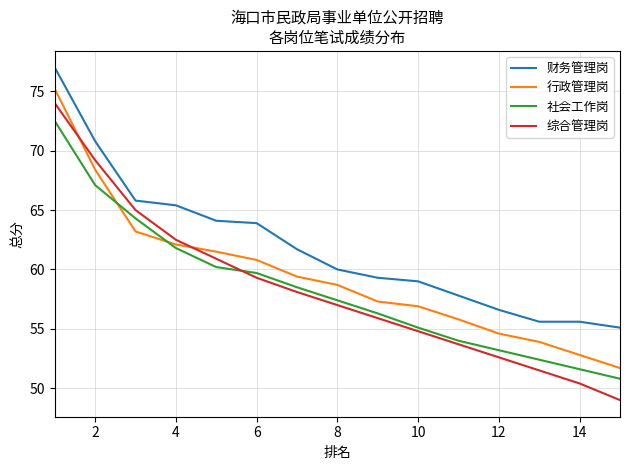

True or false: 行政管理岗 and 财务管理岗 intersect in this chart.

False